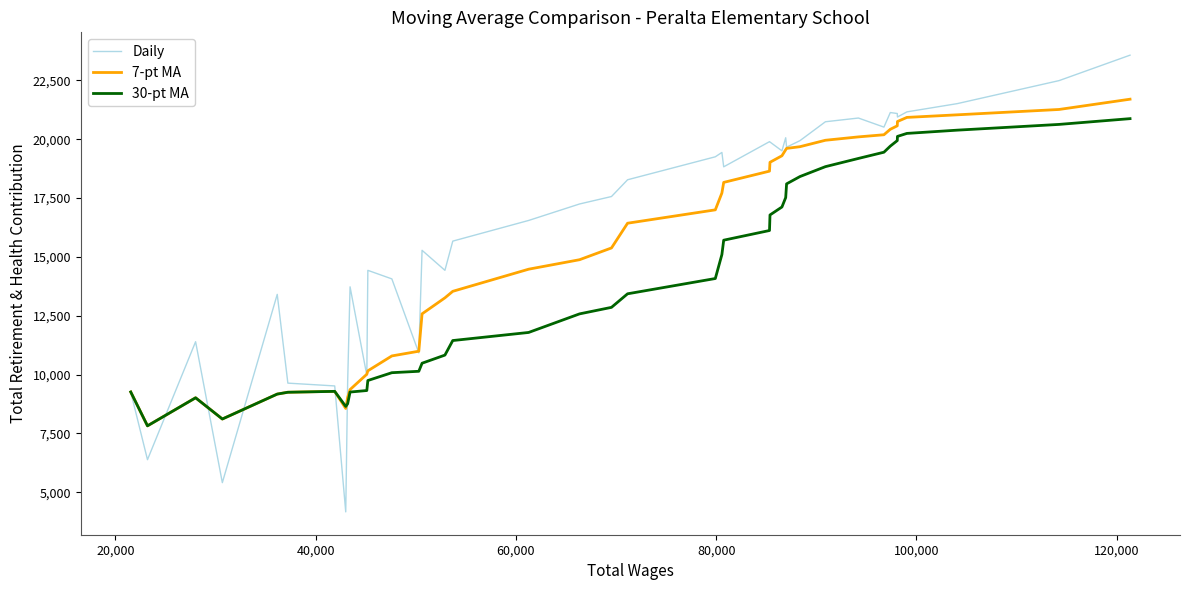

Does the chart display data point markers on the line(s)?

No